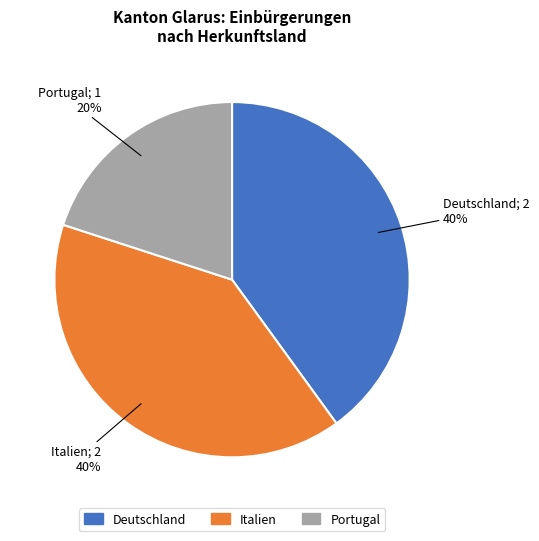

Does Italien represent more than half of the total?

No